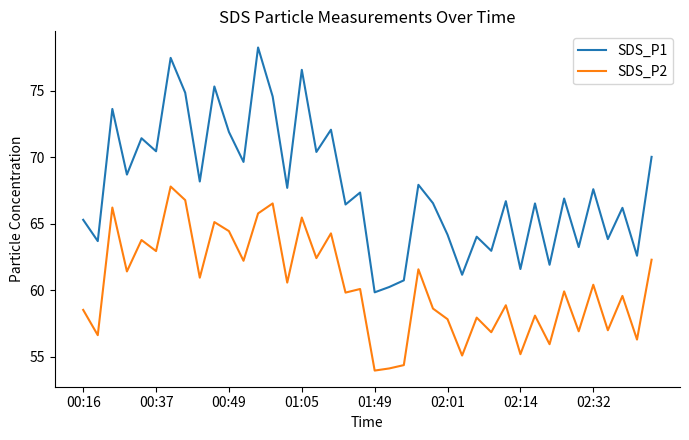

What is the difference between the maximum and minimum values in the SDS_P2 series?

13.8